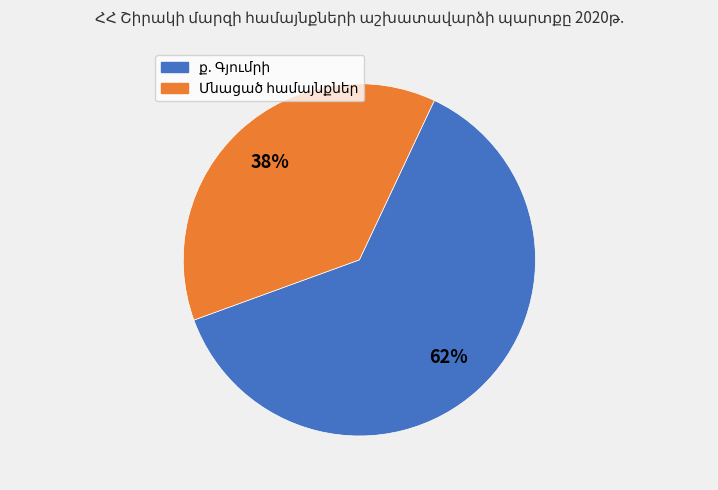

To the nearest percent, what is the average slice percentage?

50%